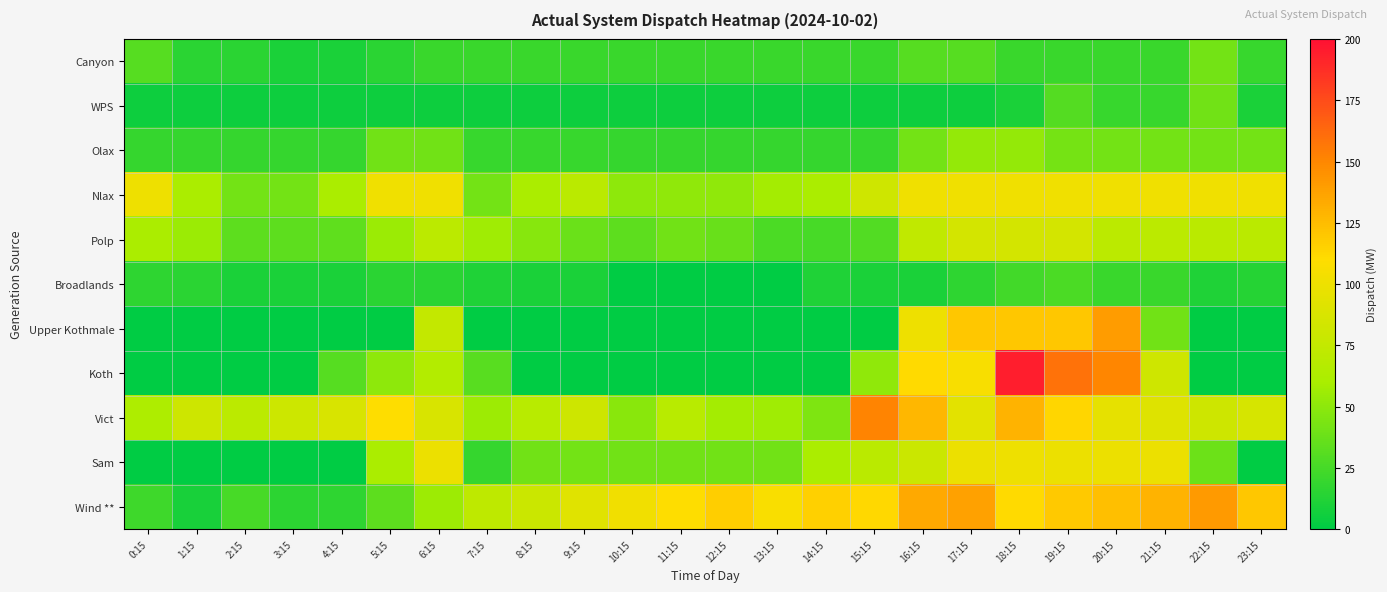

At which category does the chart reach its minimum across all series?

10:15